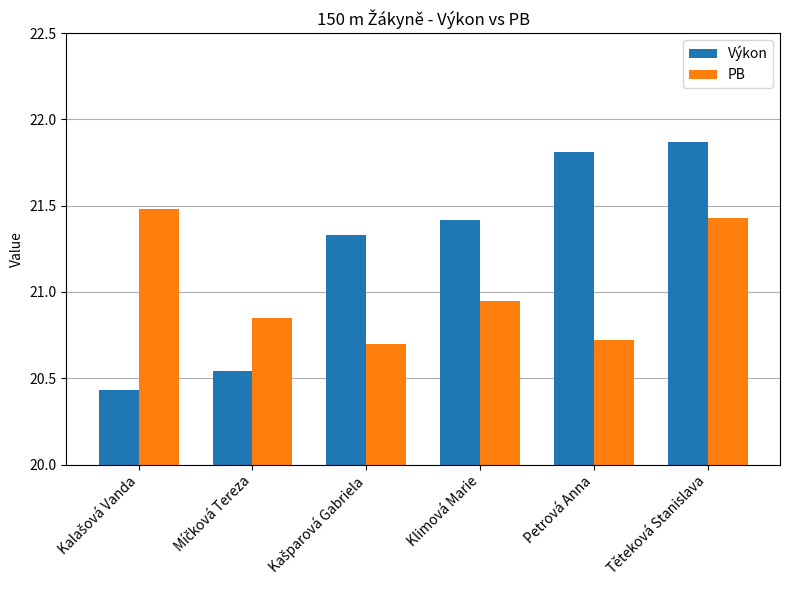

What is the difference between the PB values at Klimová Marie and Petrová Anna?

0.2